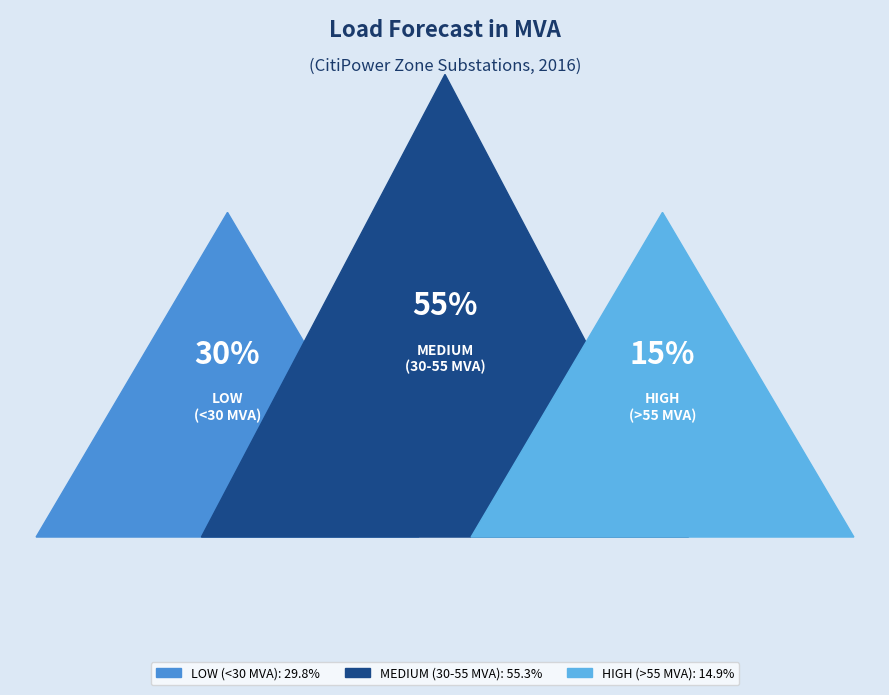

The AP slice represents 6% of the pie. True or false?

False